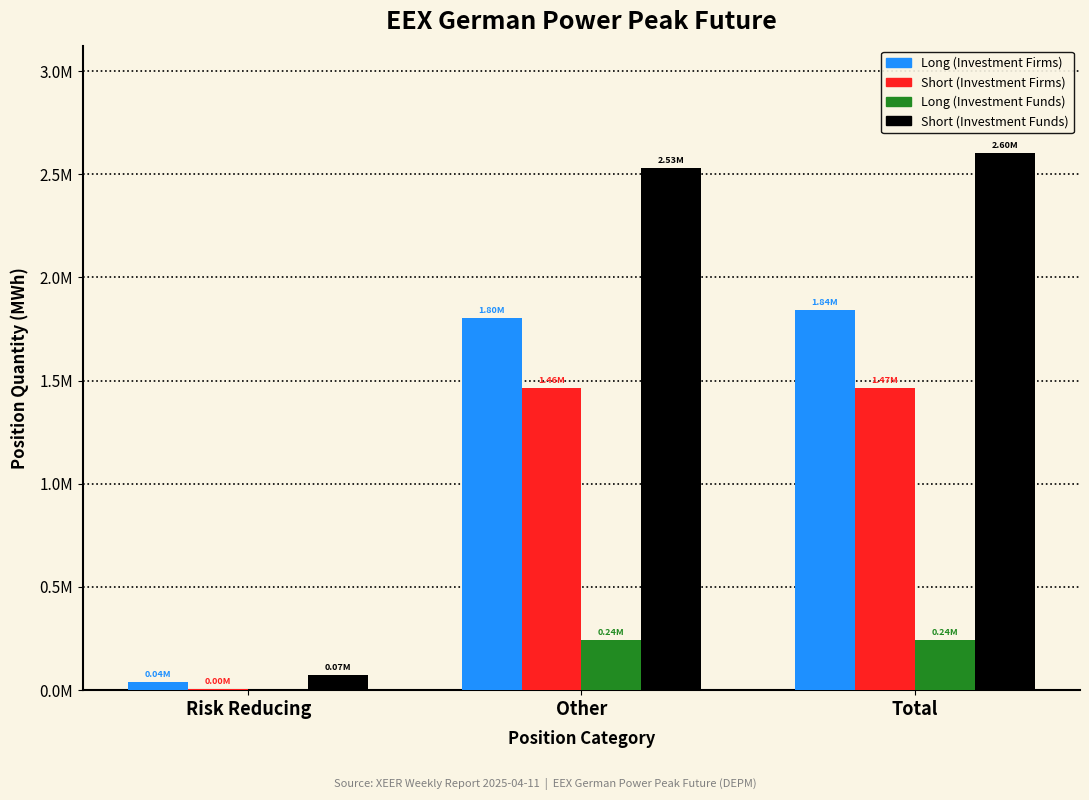

What are all the series names shown in the legend?

Long (Investment Firms), Short (Investment Firms), Long (Investment Funds), Short (Investment Funds)